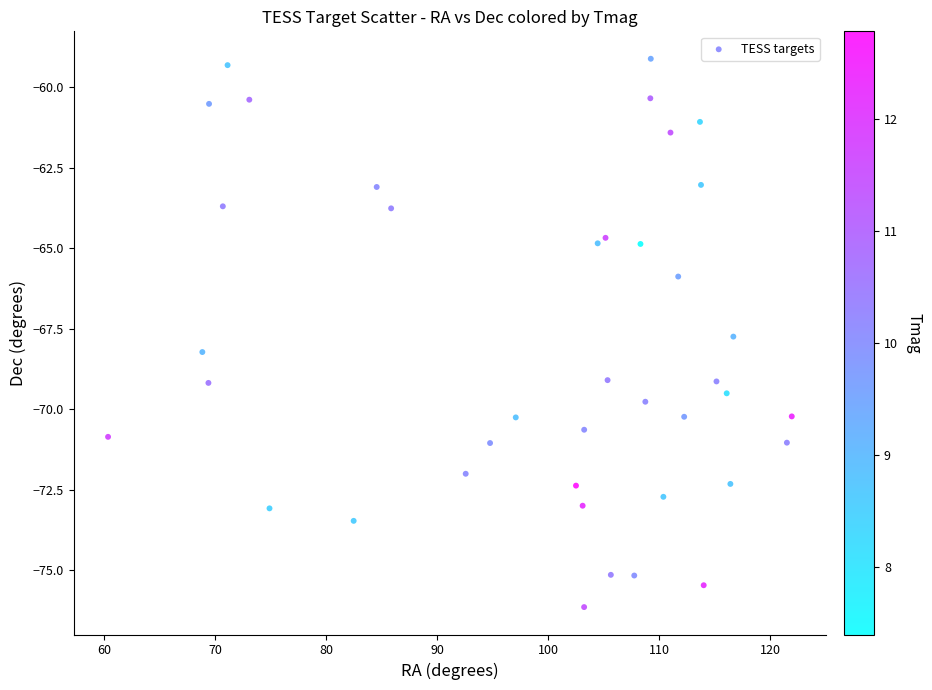

What is the range of Y values (max minus min)?

17.0